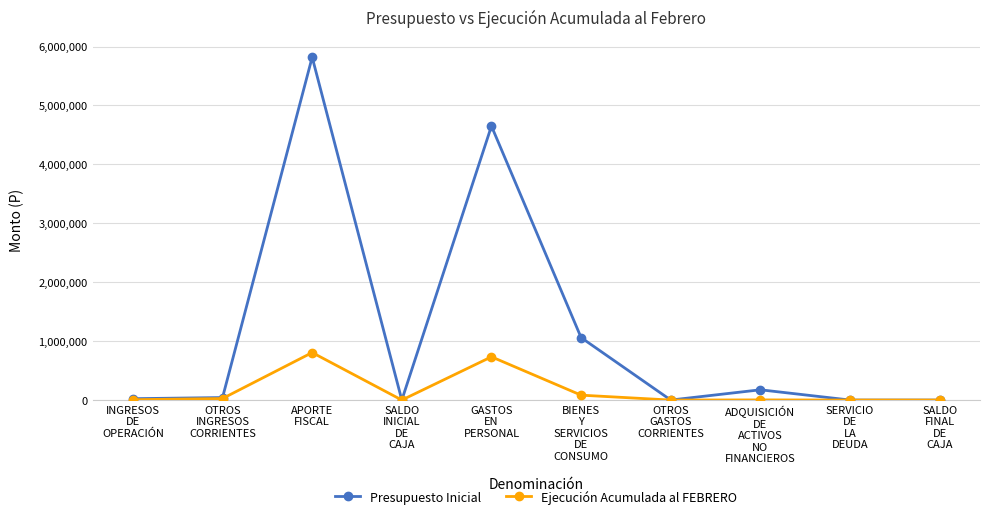

List the series in order of their peak value, lowest first.

Ejecución Acumulada al FEBRERO, Presupuesto Inicial